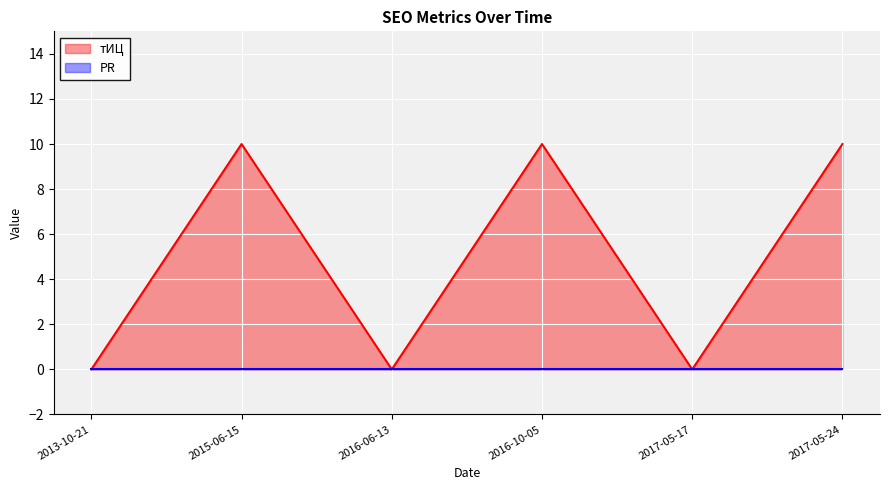

How many values are between 0 and 10?

6